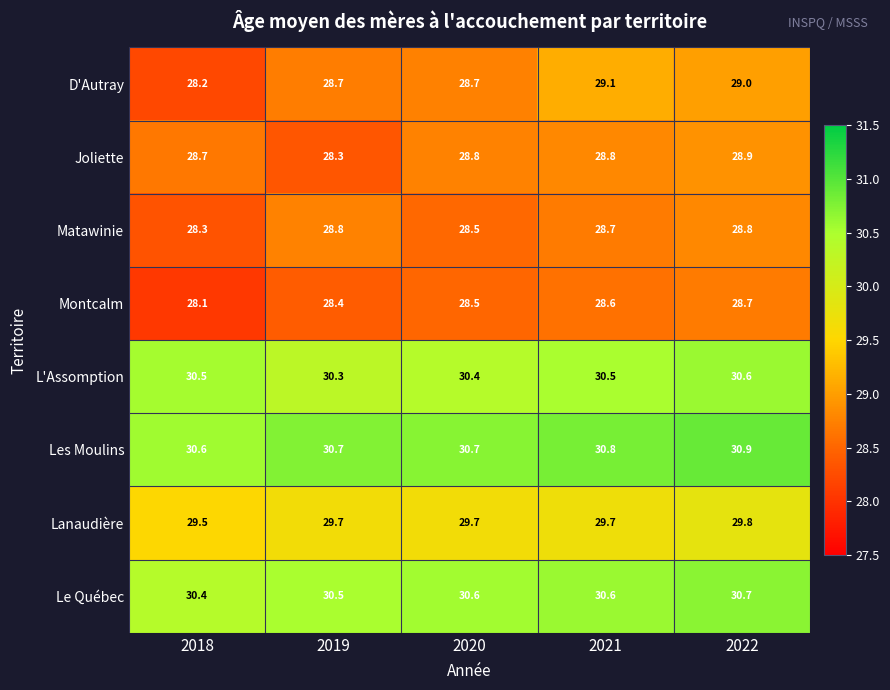

What is the total value across all series at 2022?

237.4